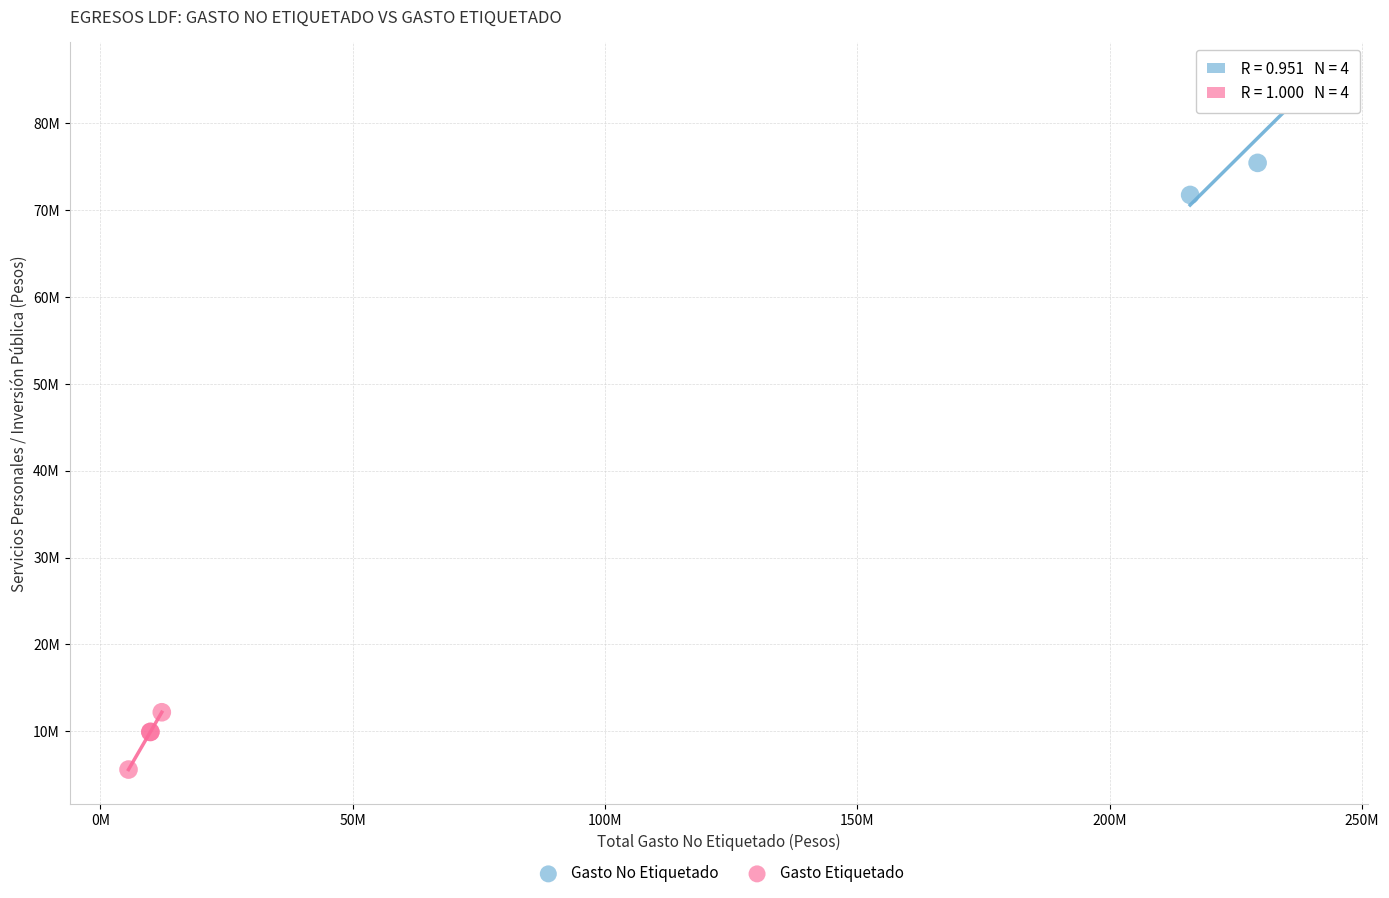

Which series reaches the maximum Y coordinate?

Gasto No Etiquetado